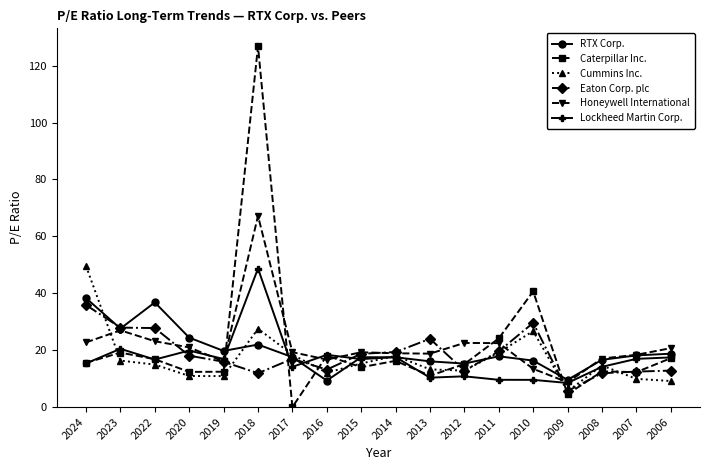

What is the value of the RTX Corp. point at the 3rd from the left?

36.8